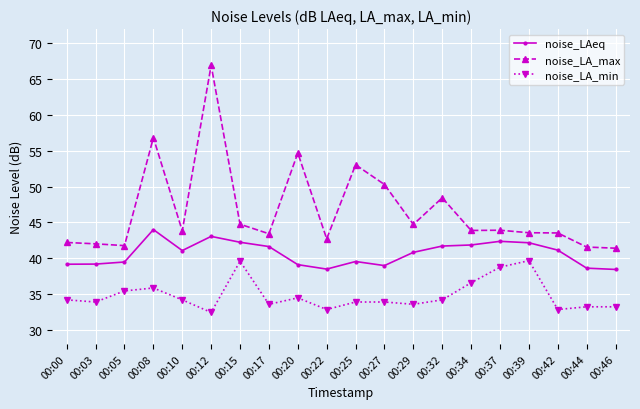

Is it true that noise_LA_min equals 33.9 at 00:03?

True